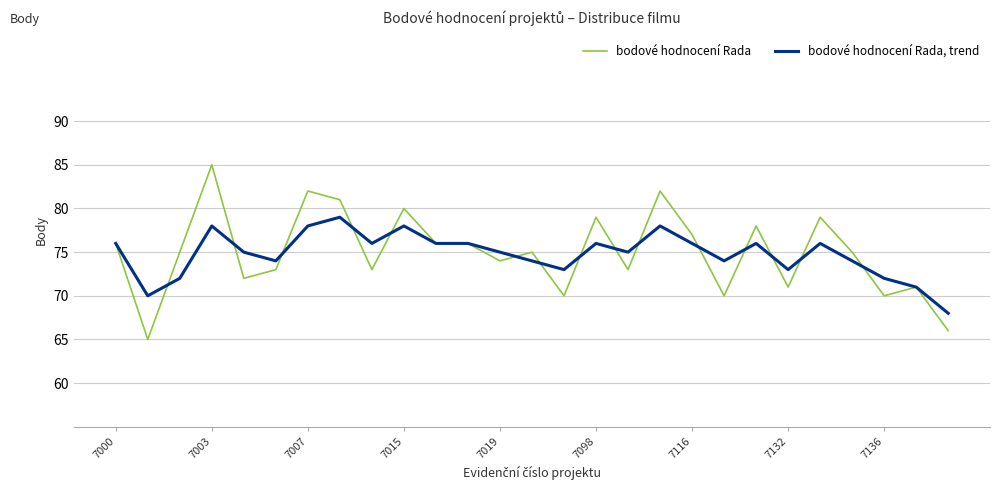

Which series ends up on top after the final intersection of bodové hodnocení Rada and bodové hodnocení Rada, trend?

bodové hodnocení Rada, trend